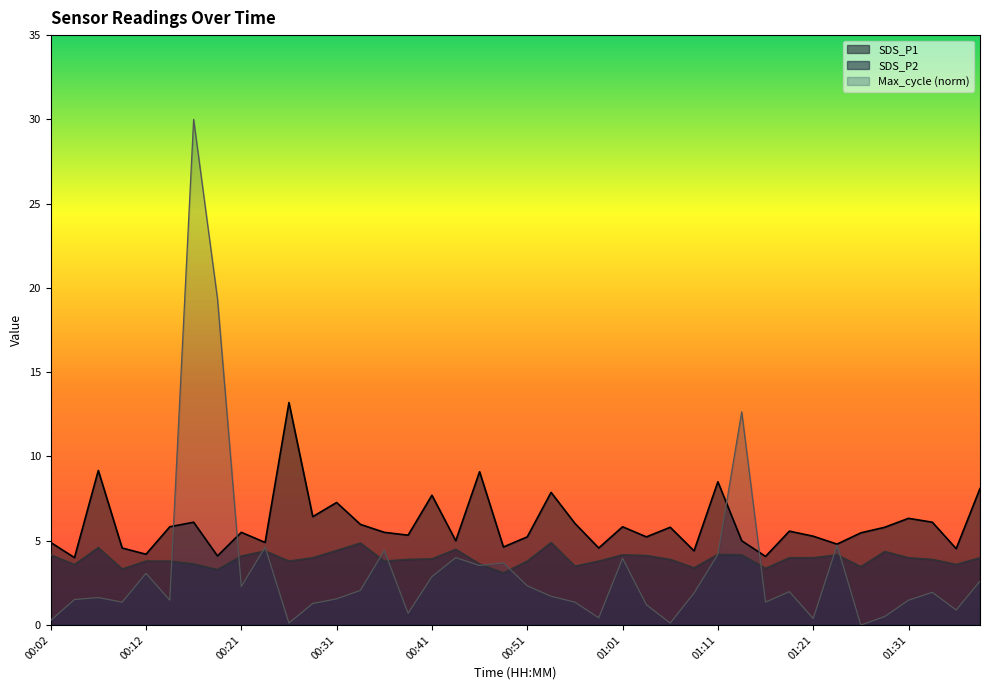

Read the Max_cycle value at 00:56.

1.4